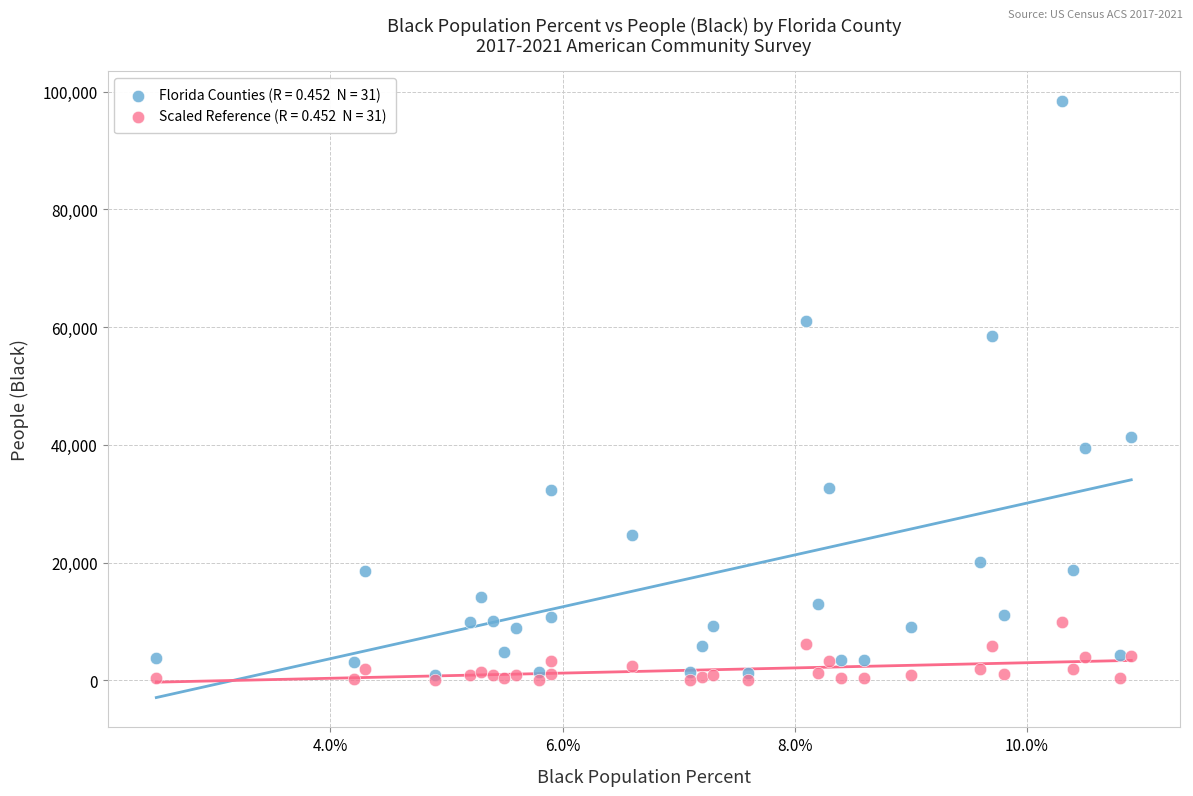

Across all series, what Y value is closest to 49267?

41349.0